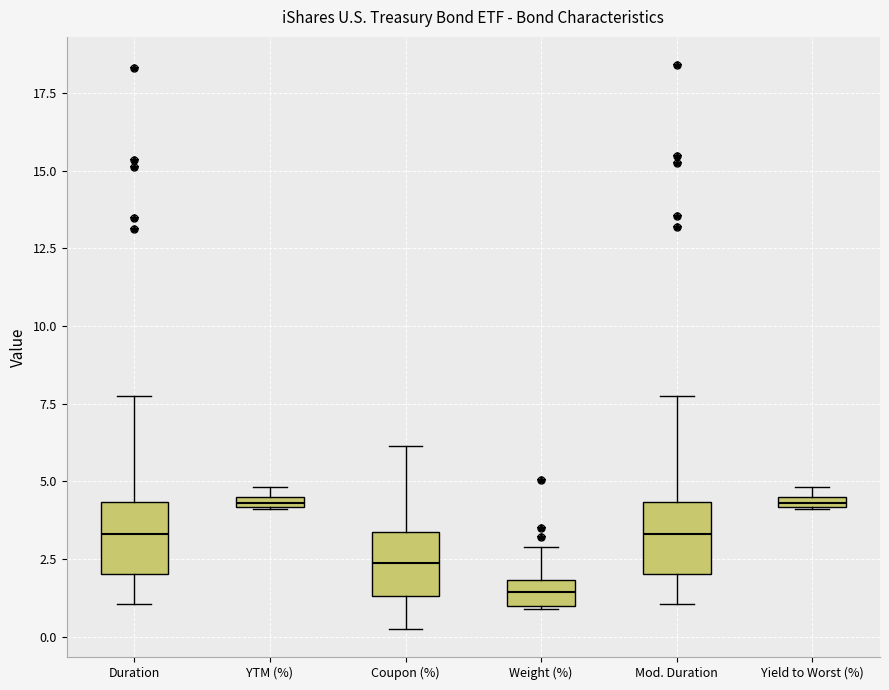

Where is the upper edge of the box for Yield to Worst (%) on the y-axis? The values are not printed on the chart, so give them approximately, as read against the axis.

4.5